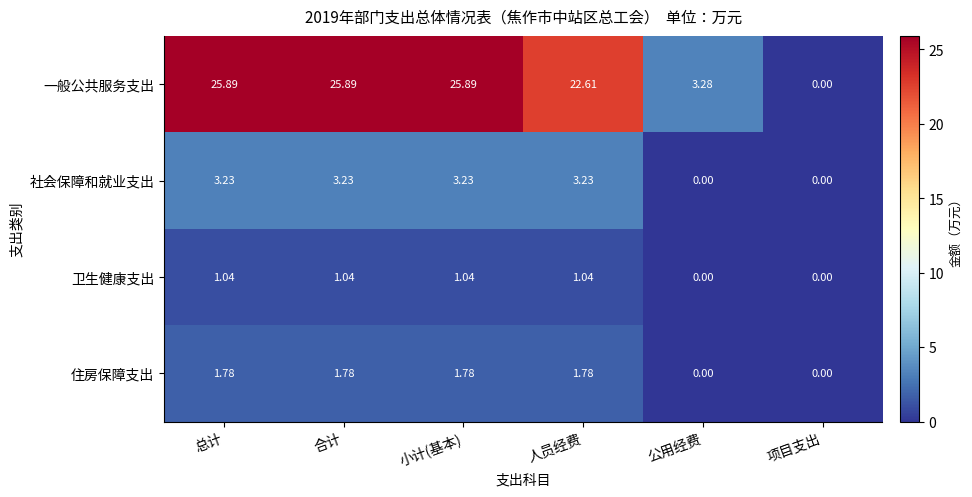

What is the spread (max minus min) of values at 人员经费?

21.6